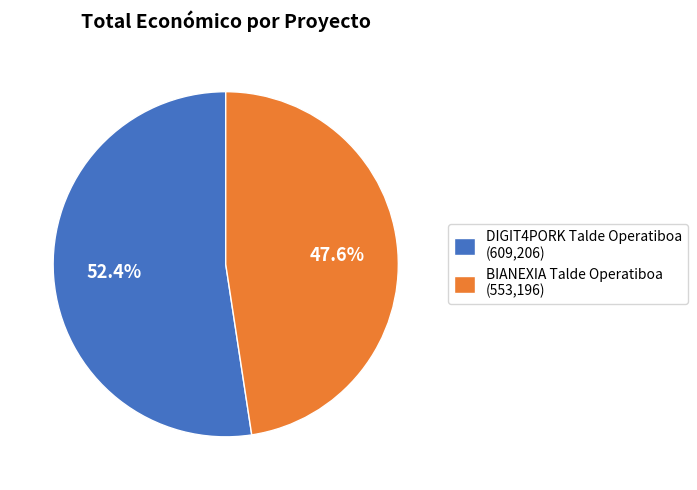

How many slices are in this pie chart?

2